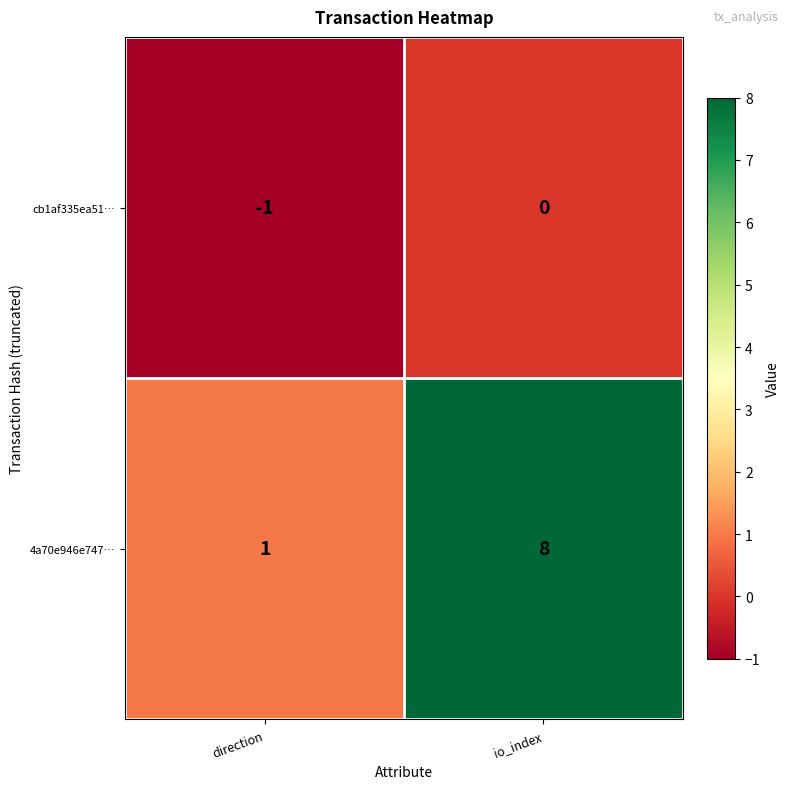

Reading right to left, what are all the values shown in this chart?

cb1af335ea51…: io_index=0	direction=-1
4a70e946e747…: io_index=8	direction=1